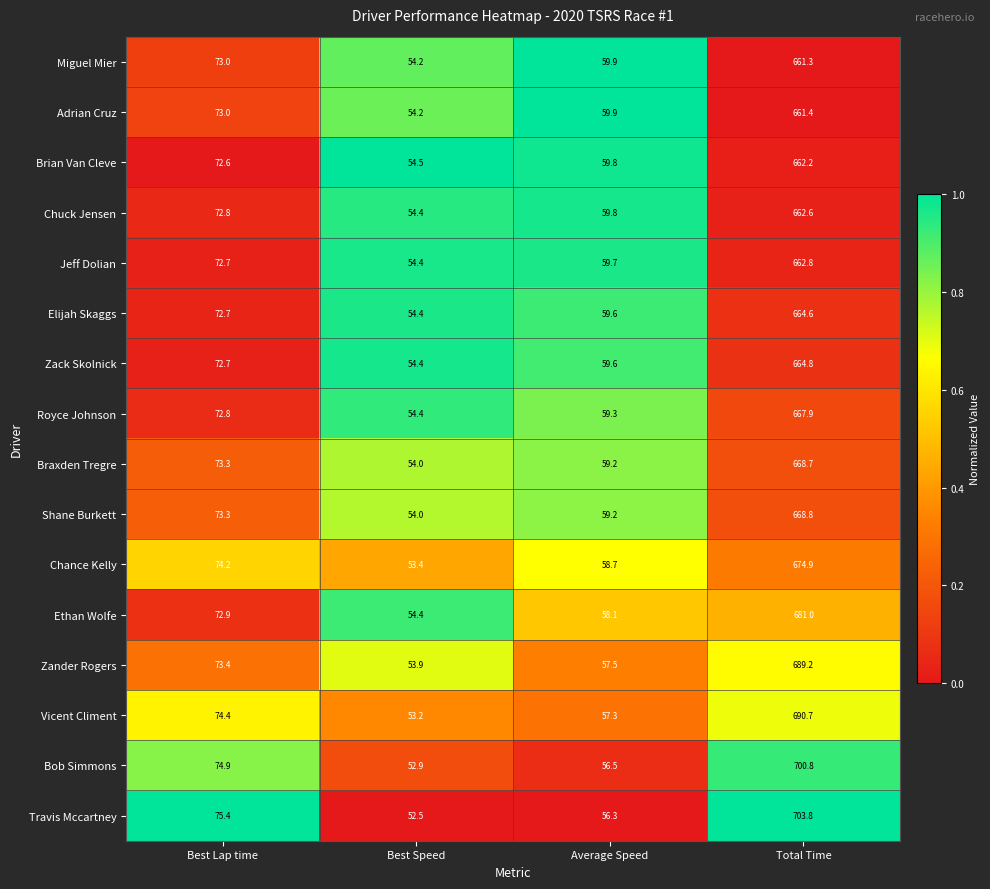

What is the sum of all Braxden Tregre values?

855.2